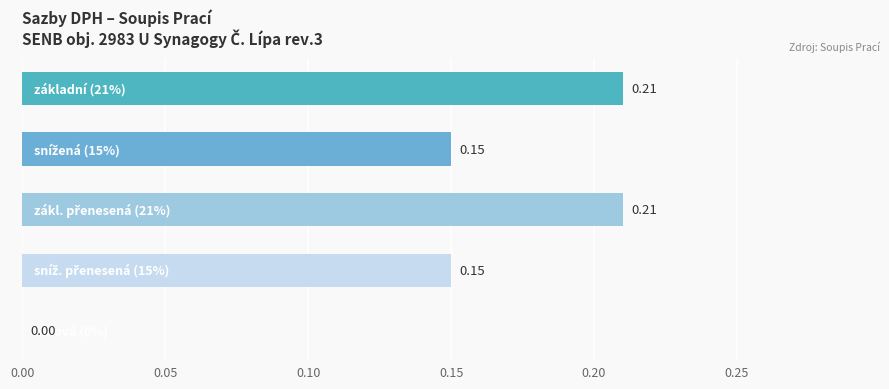

Are the bars horizontal?

Yes